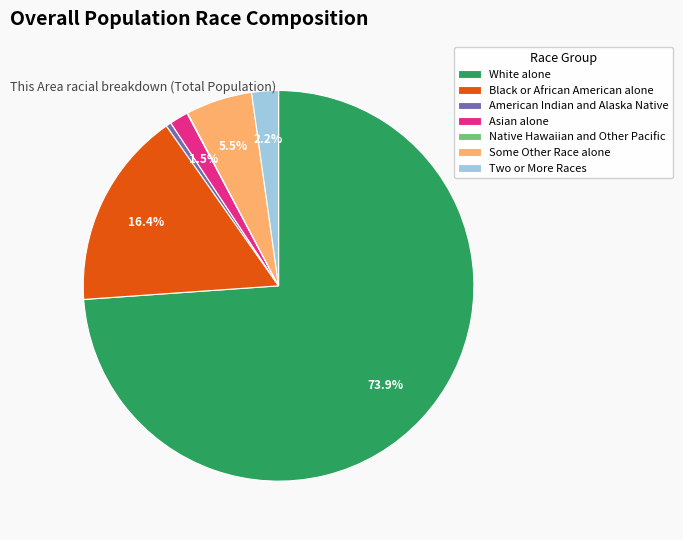

Which category has the biggest portion of the pie?

White alone